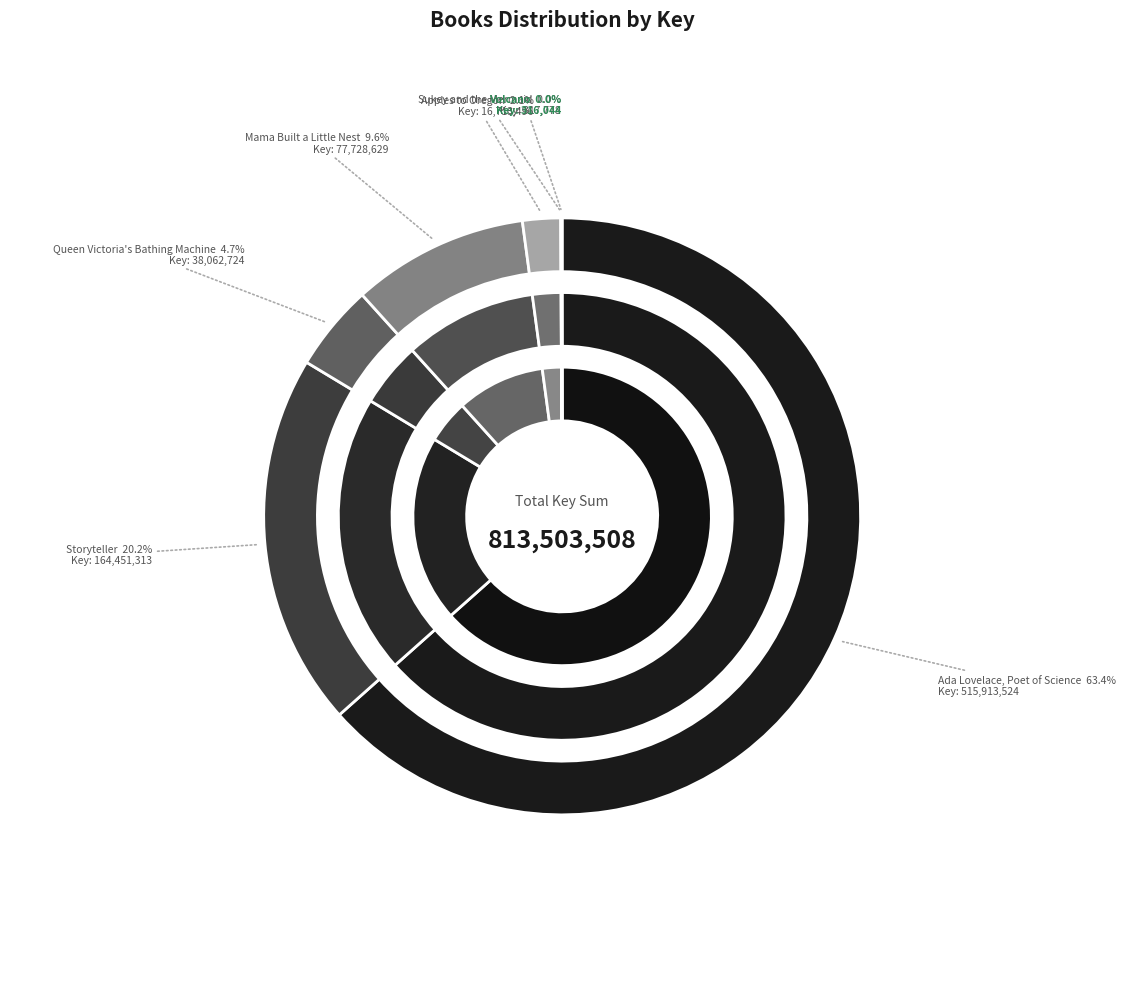

Which category has the smallest portion of the pie?

Volcano